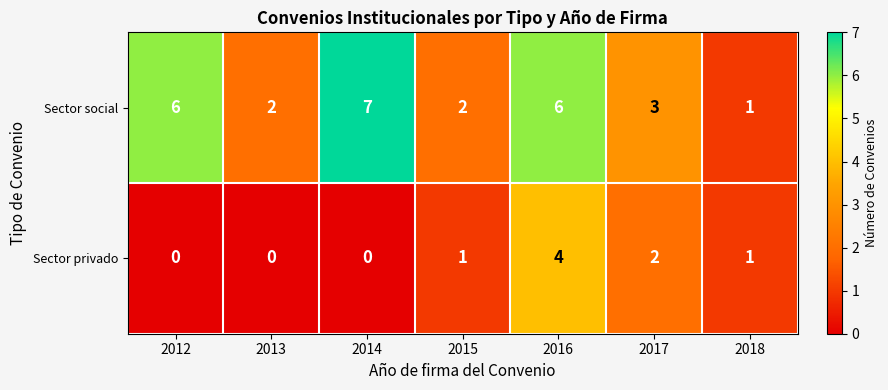

What is the difference between the maximum and minimum values in the Sector privado series?

4